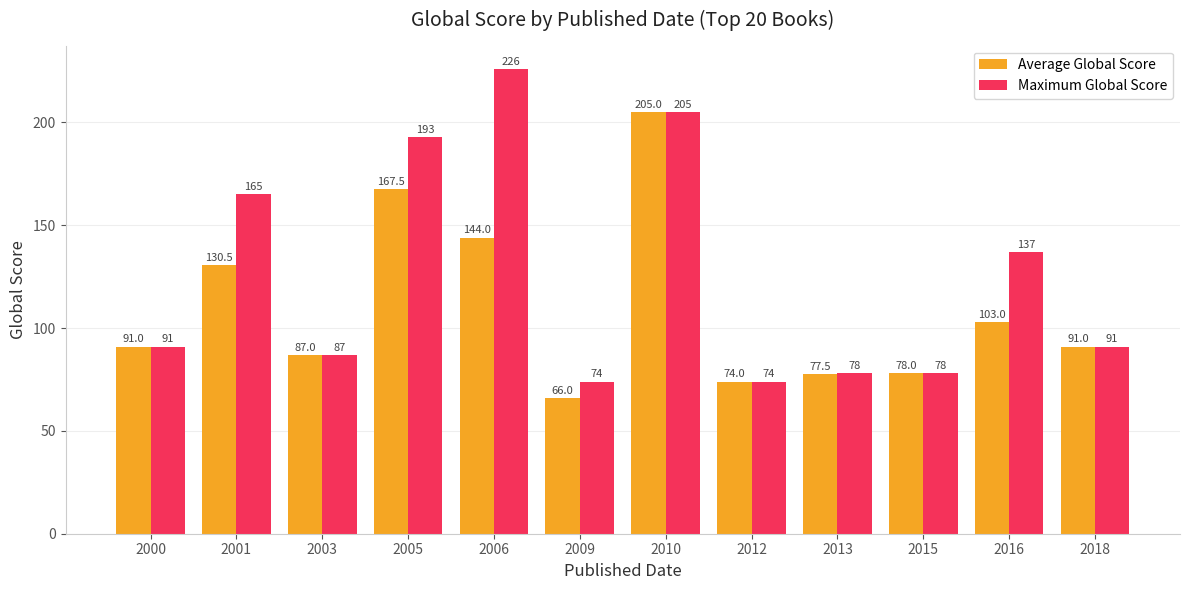

The Maximum Global Score series shows 44.1 at 2016. True or false?

False